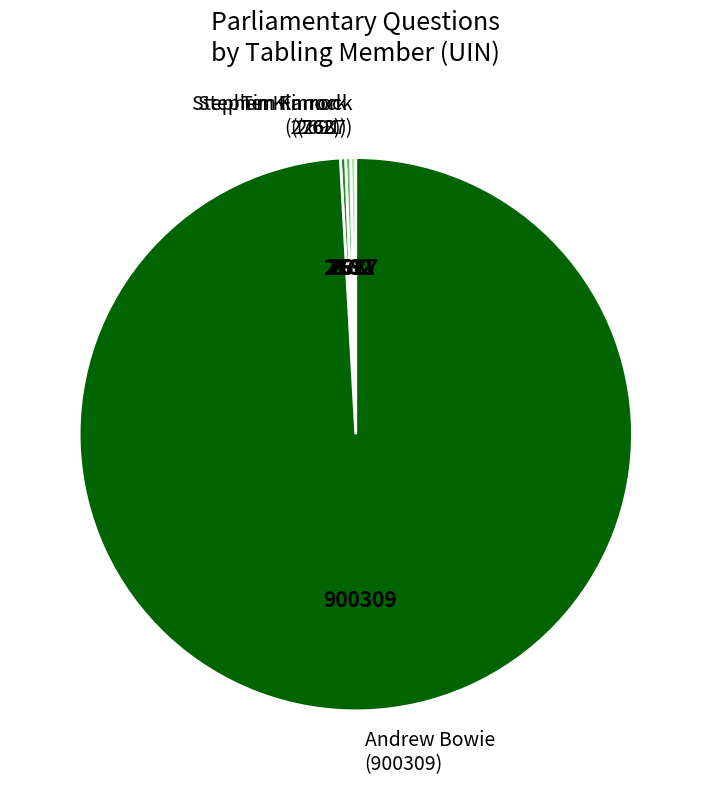

The Stephen Kinnock (2687) slice represents 13% of the pie. True or false?

False